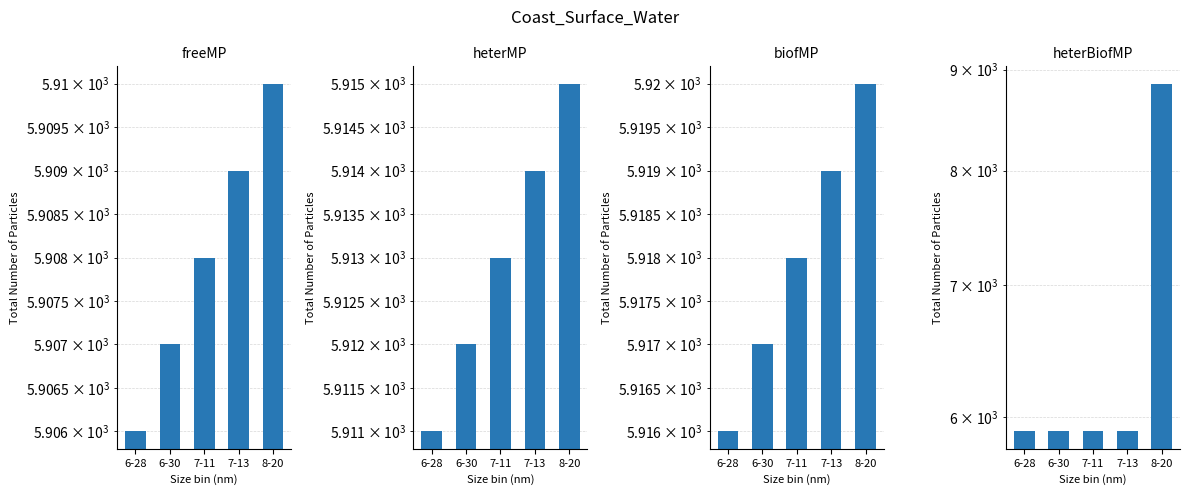

What is the difference between the biofMP values at 6-28 and 7-13?

3